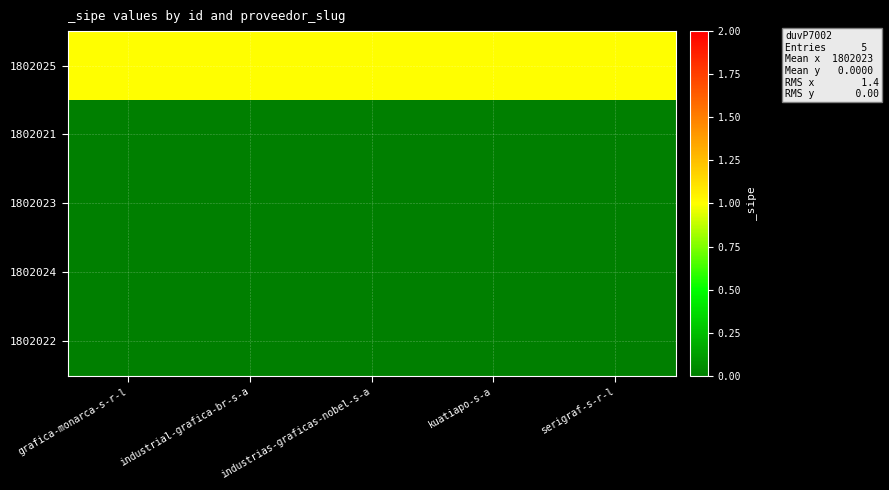

Rank the series at serigraf-s-r-l from lowest to highest value.

1802021, 1802023, 1802024, 1802022, 1802025